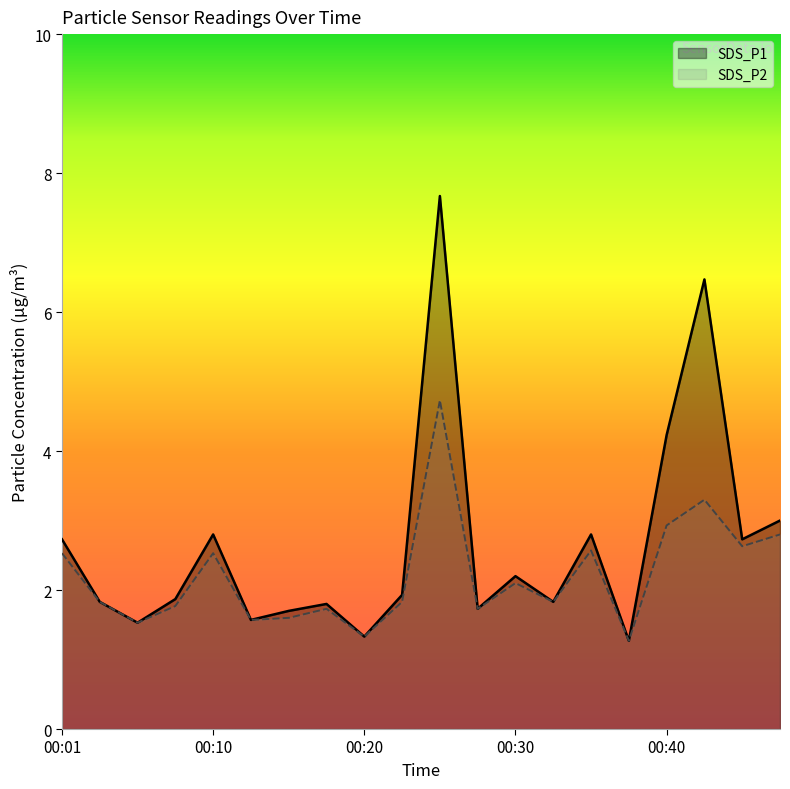

What is the highest value of the SDS_P2 series?

4.7